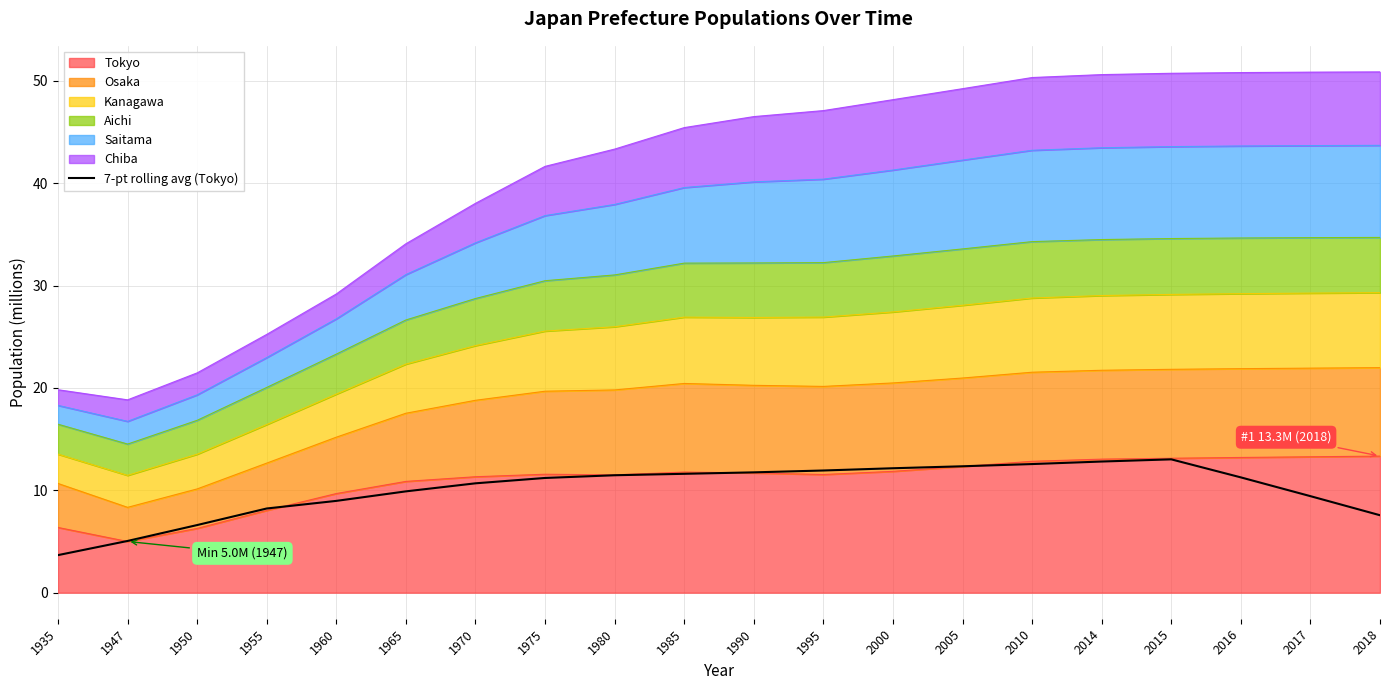

Where is the first local maximum?

2015